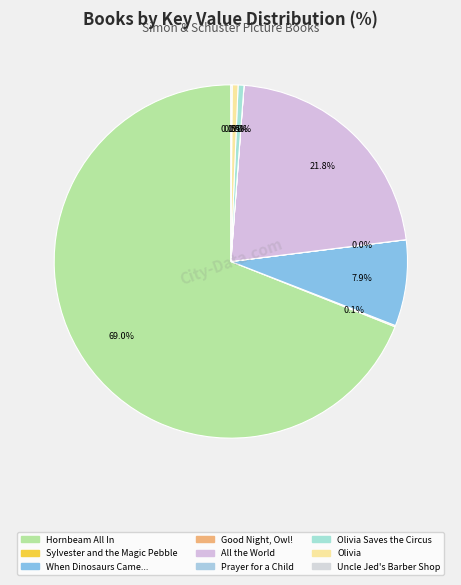

How many segments does this pie chart have?

9